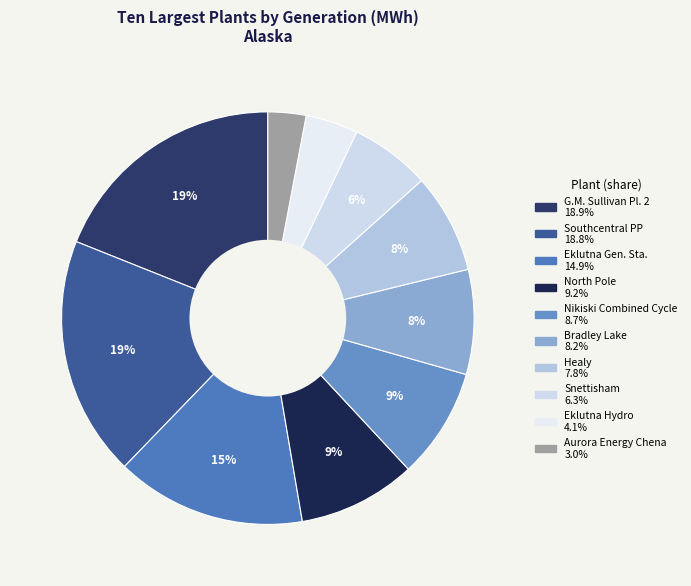

To the nearest percent, what is the average slice percentage?

10%